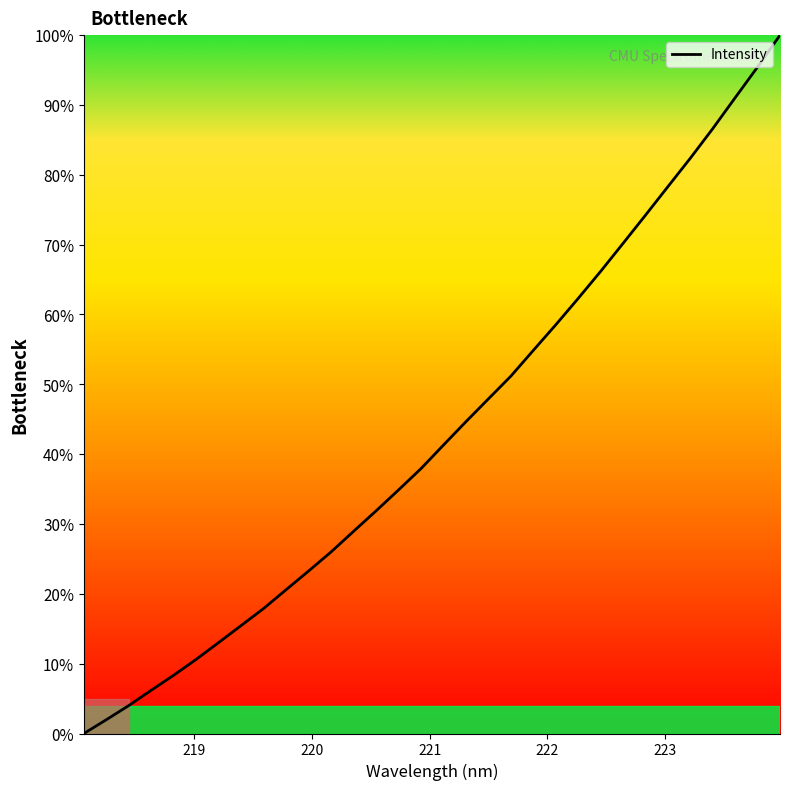

What is the greatest value displayed?

100.0